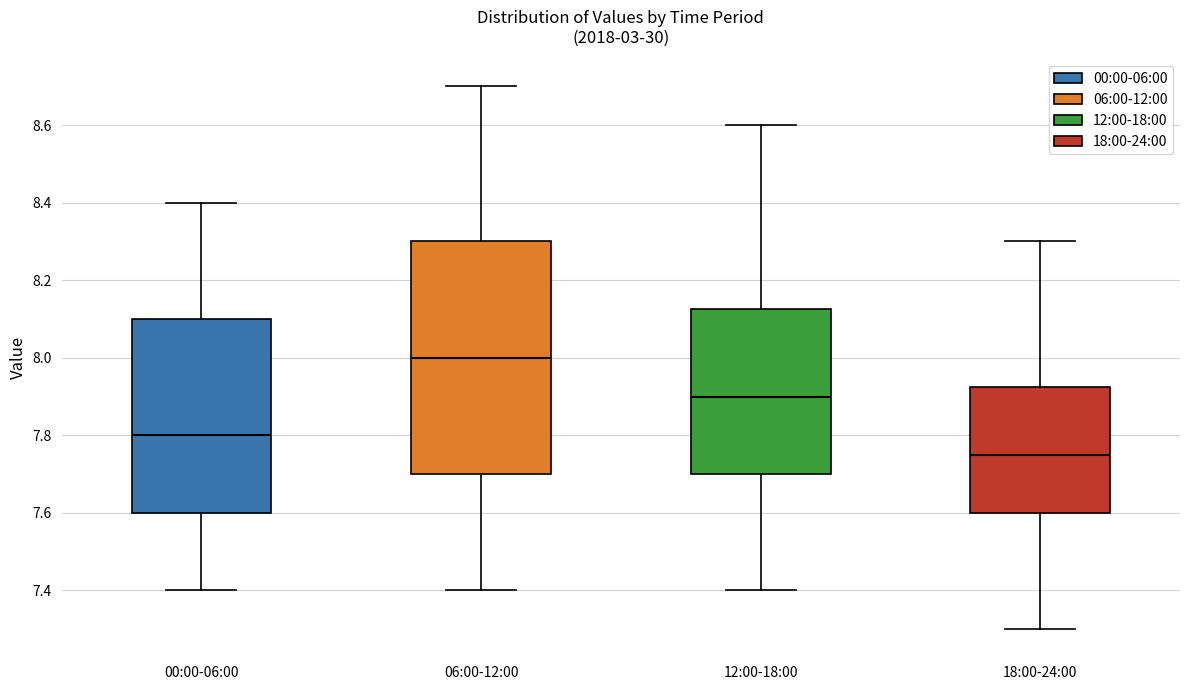

Reading left to right, read every box against the y-axis: the position of its median line, the range the box covers, and the ends of its whiskers. The values are not printed on the chart, so give them approximately, as read against the axis.

00:00-06:00: median 7.80, box 7.60 to 8.10, whiskers 7.40 to 8.40
06:00-12:00: median 8.00, box 7.70 to 8.30, whiskers 7.40 to 8.70
12:00-18:00: median 7.90, box 7.70 to 8.12, whiskers 7.40 to 8.60
18:00-24:00: median 7.76, box 7.60 to 7.92, whiskers 7.30 to 8.30